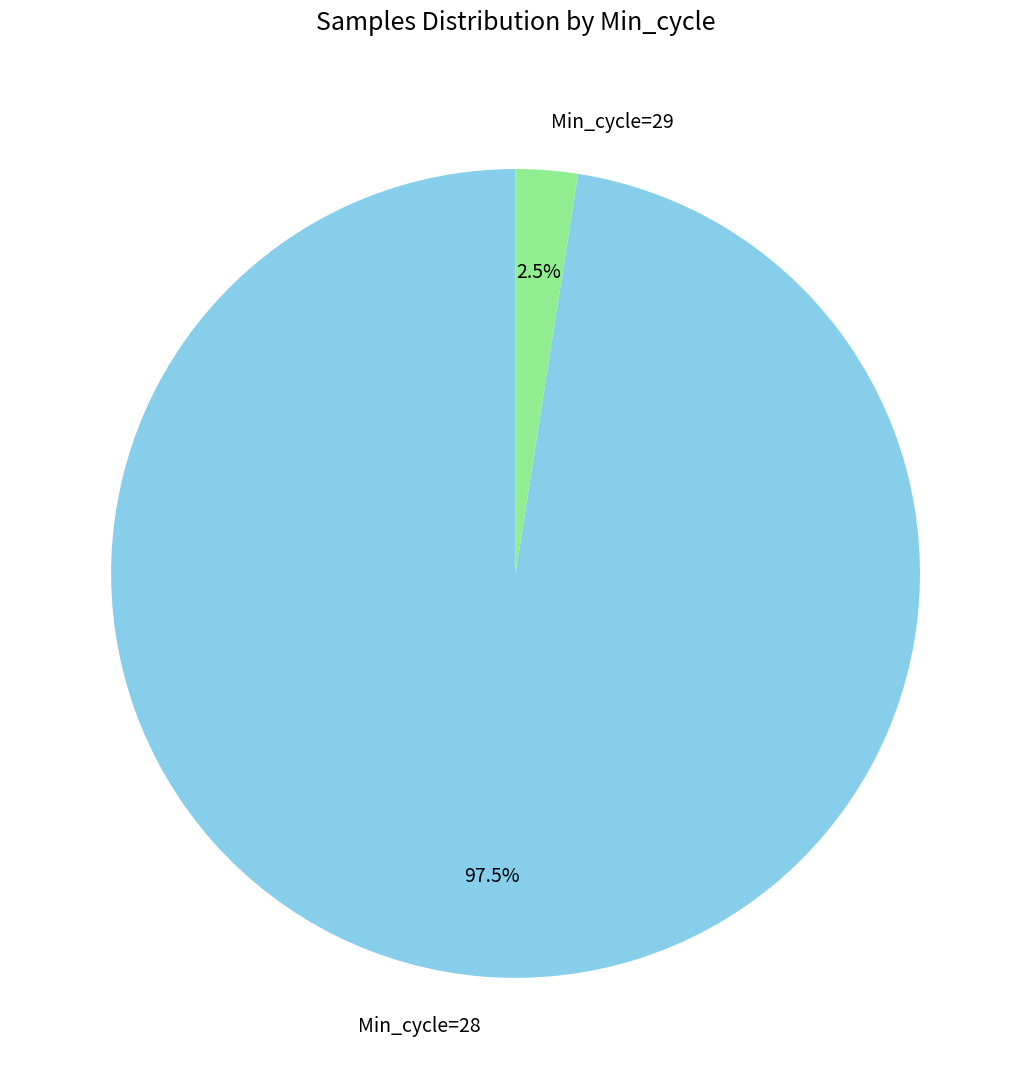

Is there a majority slice in this chart?

Yes